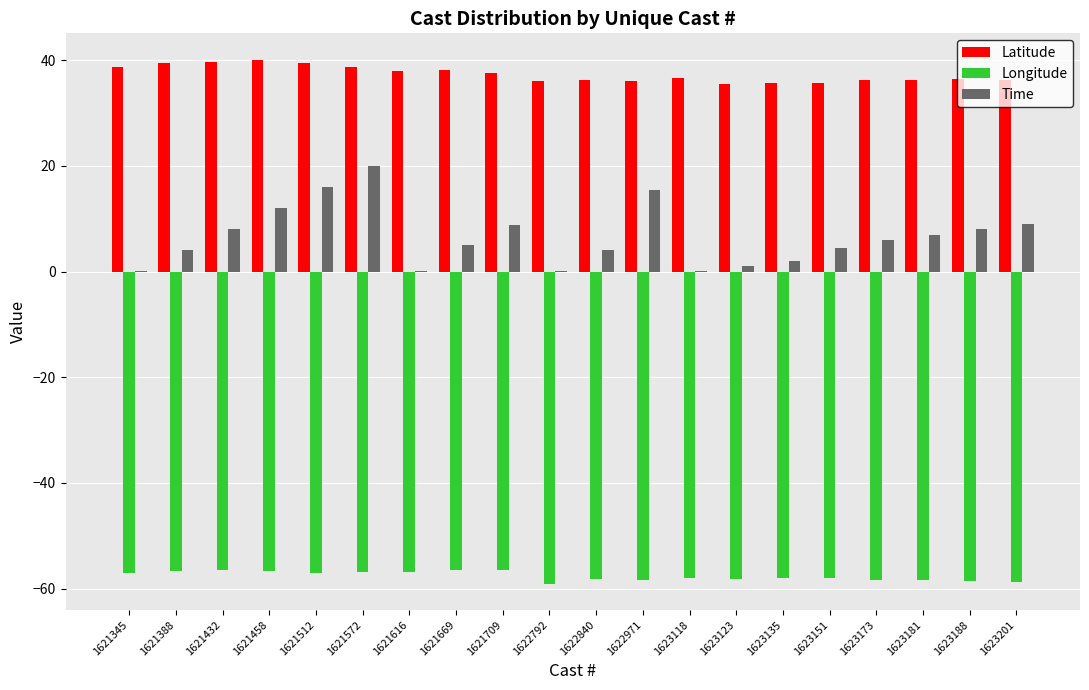

Which series has the largest total across all categories?

Latitude